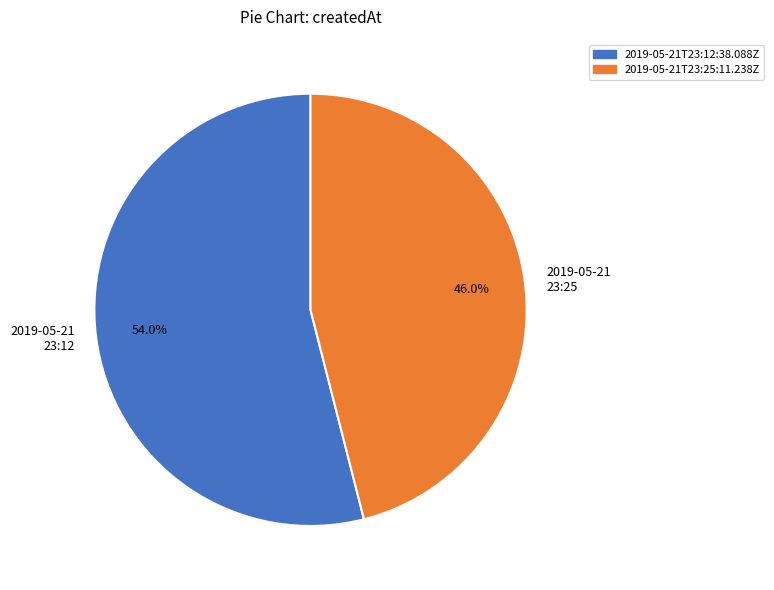

Between 2019-05-21T23:12:38.088Z and 2019-05-21T23:25:11.238Z, which is larger?

2019-05-21T23:12:38.088Z